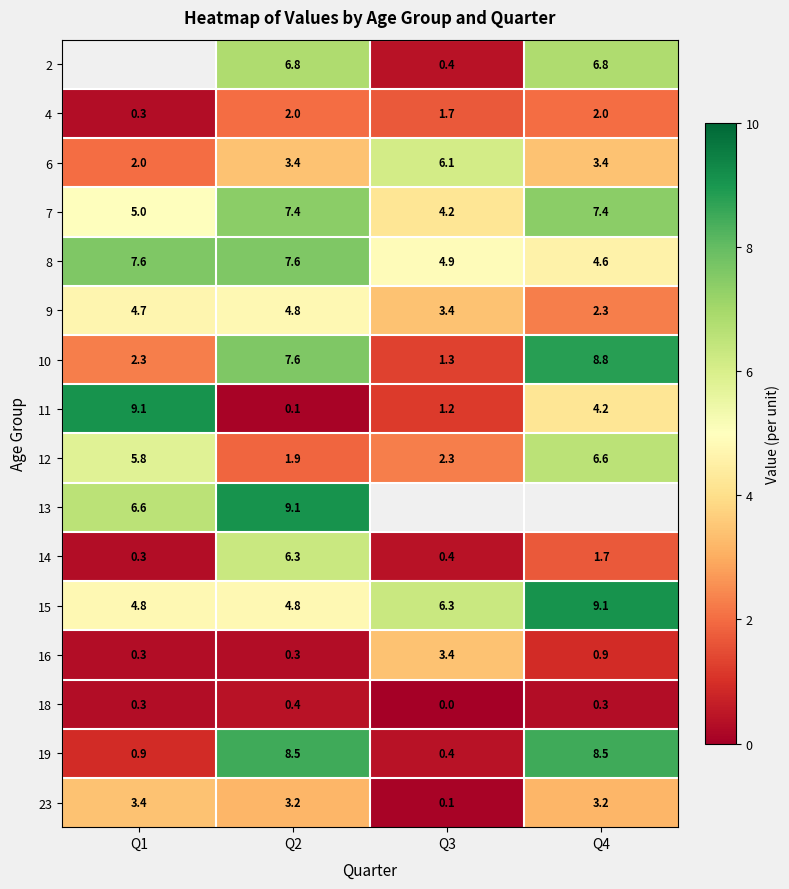

List the labels in order of 11 value, smallest first.

Q2, Q3, Q4, Q1